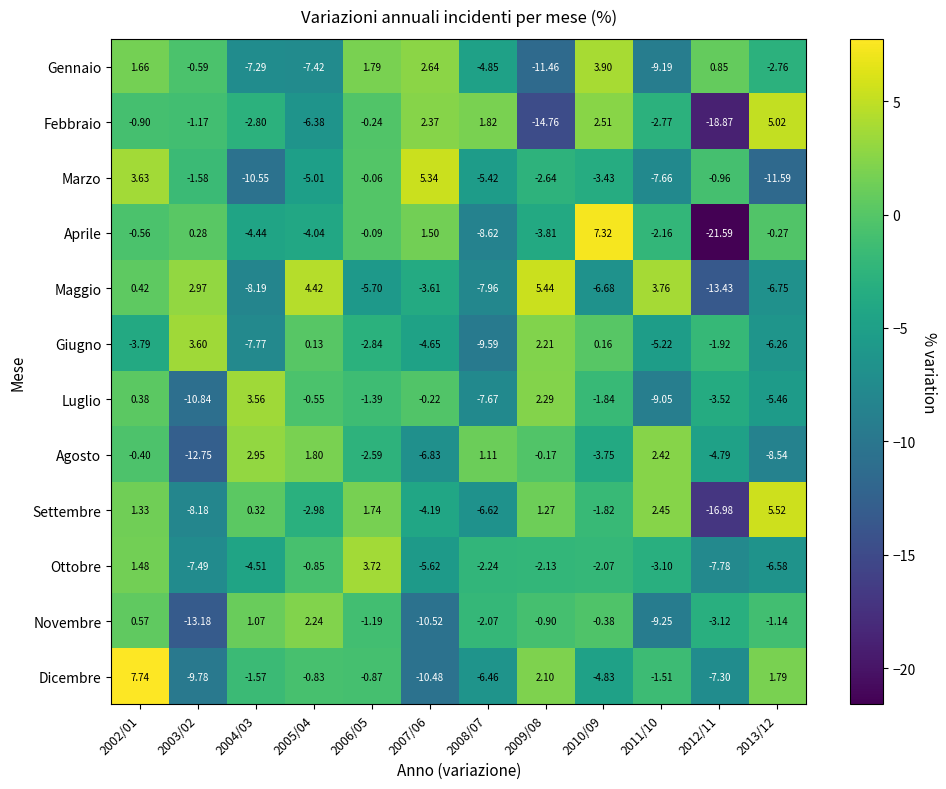

At 2004/03, list the series in order from smallest to largest.

Marzo, Maggio, Giugno, Gennaio, Ottobre, Aprile, Febbraio, Dicembre, Settembre, Novembre, Agosto, Luglio